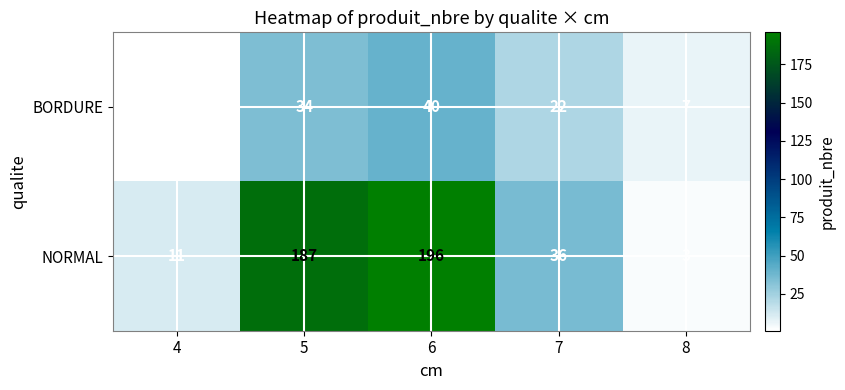

List the labels in order of BORDURE value, largest first.

6, 5, 7, 8, 4